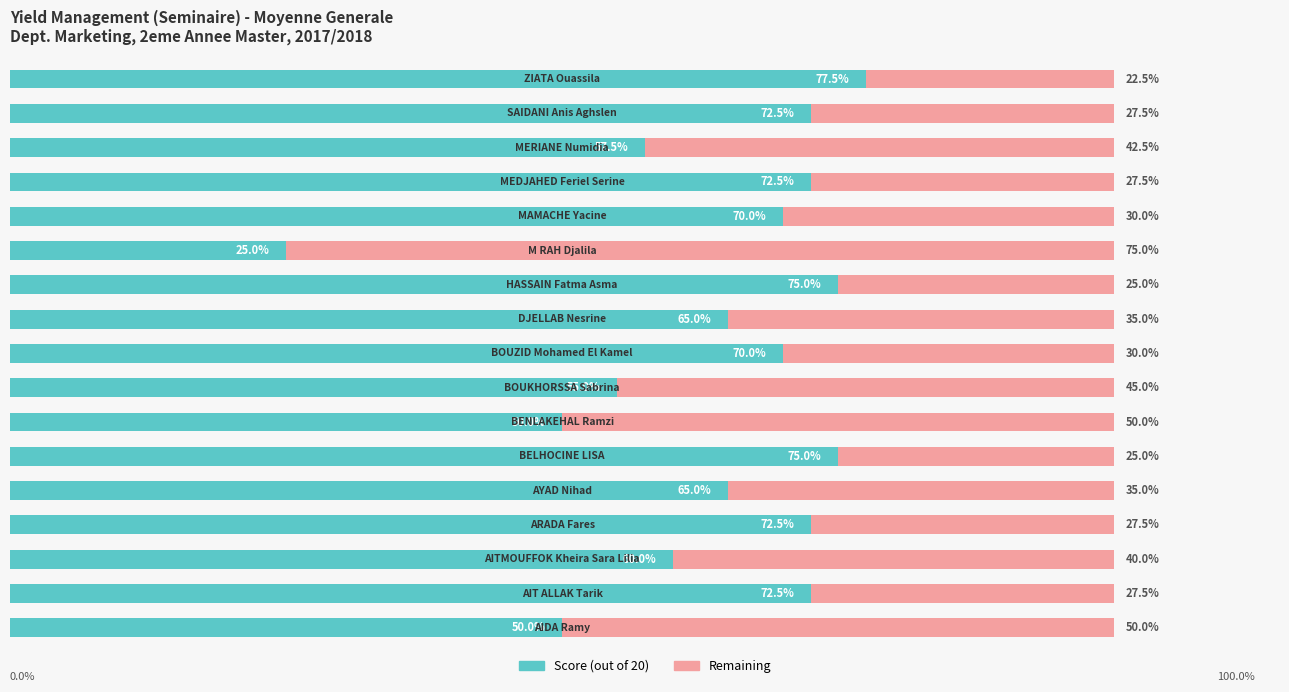

Is it true that Remaining equals 78.1 at 6?

False